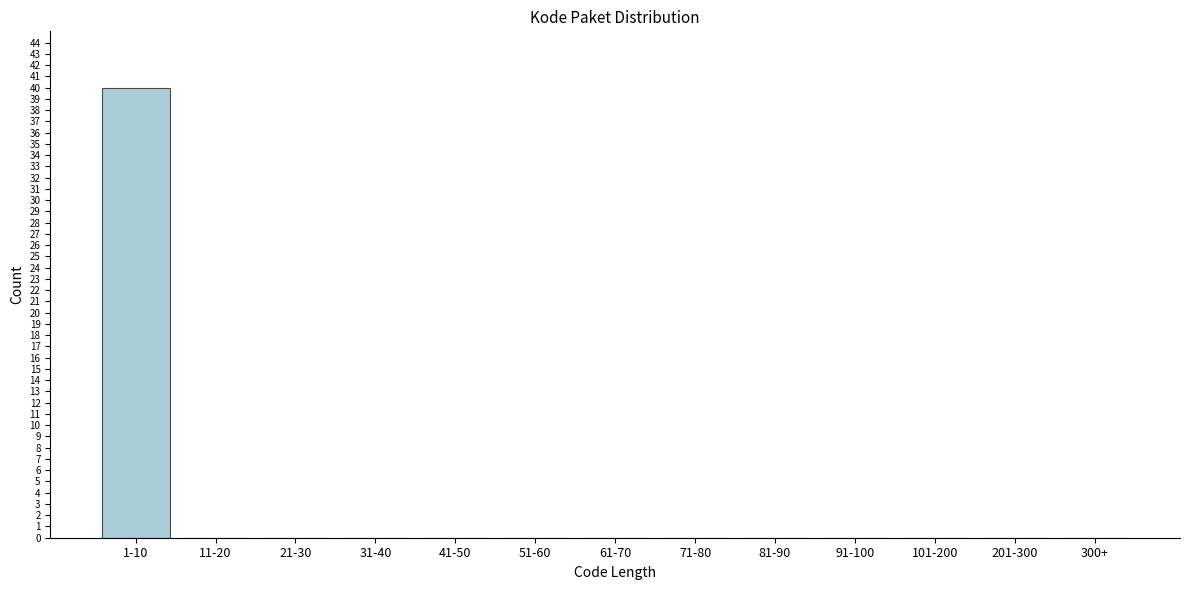

Reading left to right, transcribe all the data shown in this chart.

1-10=40	11-20=0	21-30=0	31-40=0	41-50=0	51-60=0	61-70=0	71-80=0	81-90=0	91-100=0	101-200=0	201-300=0	300+=0